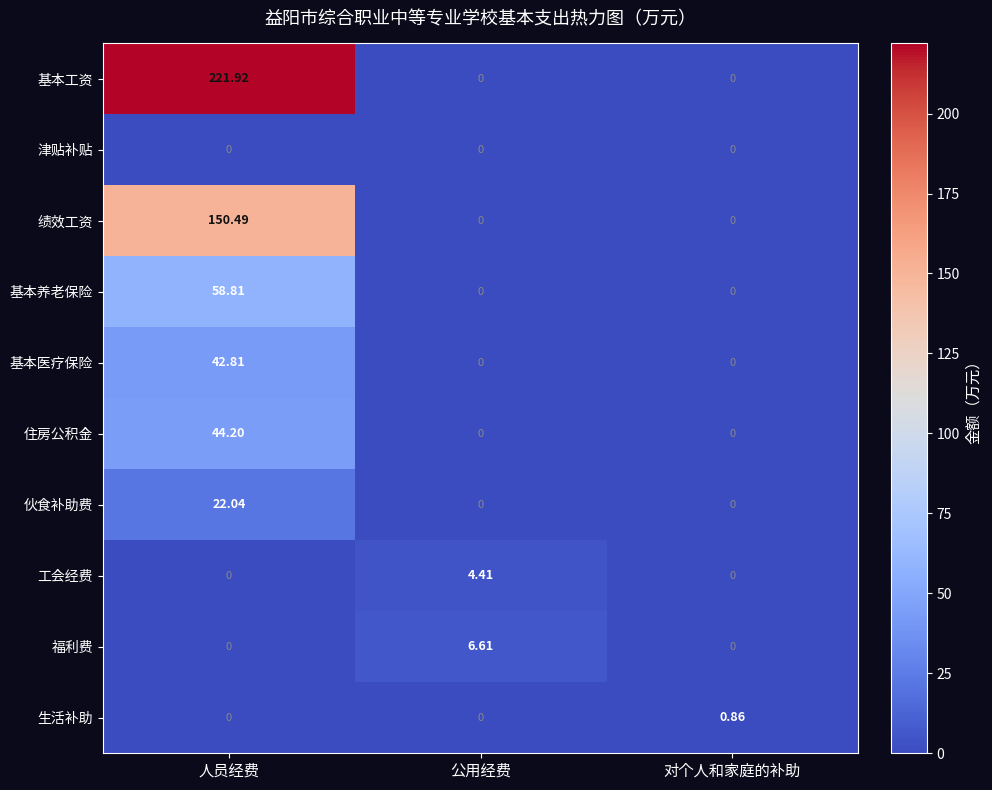

At which label does 基本养老保险 reach its peak?

人员经费